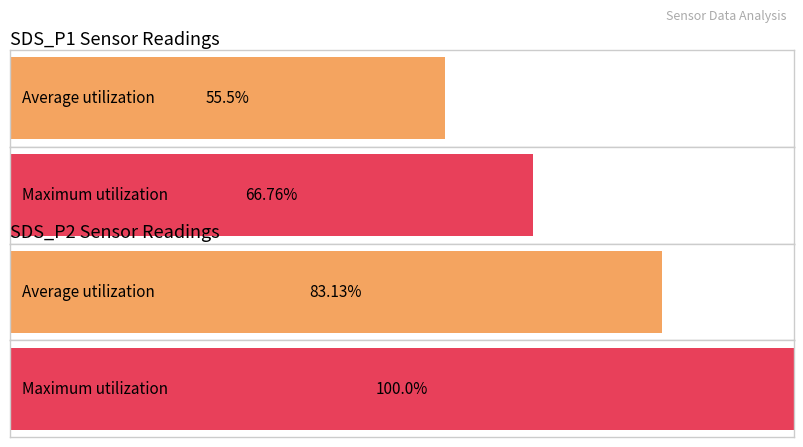

Are the bars grouped side by side (vs. stacked)?

Yes